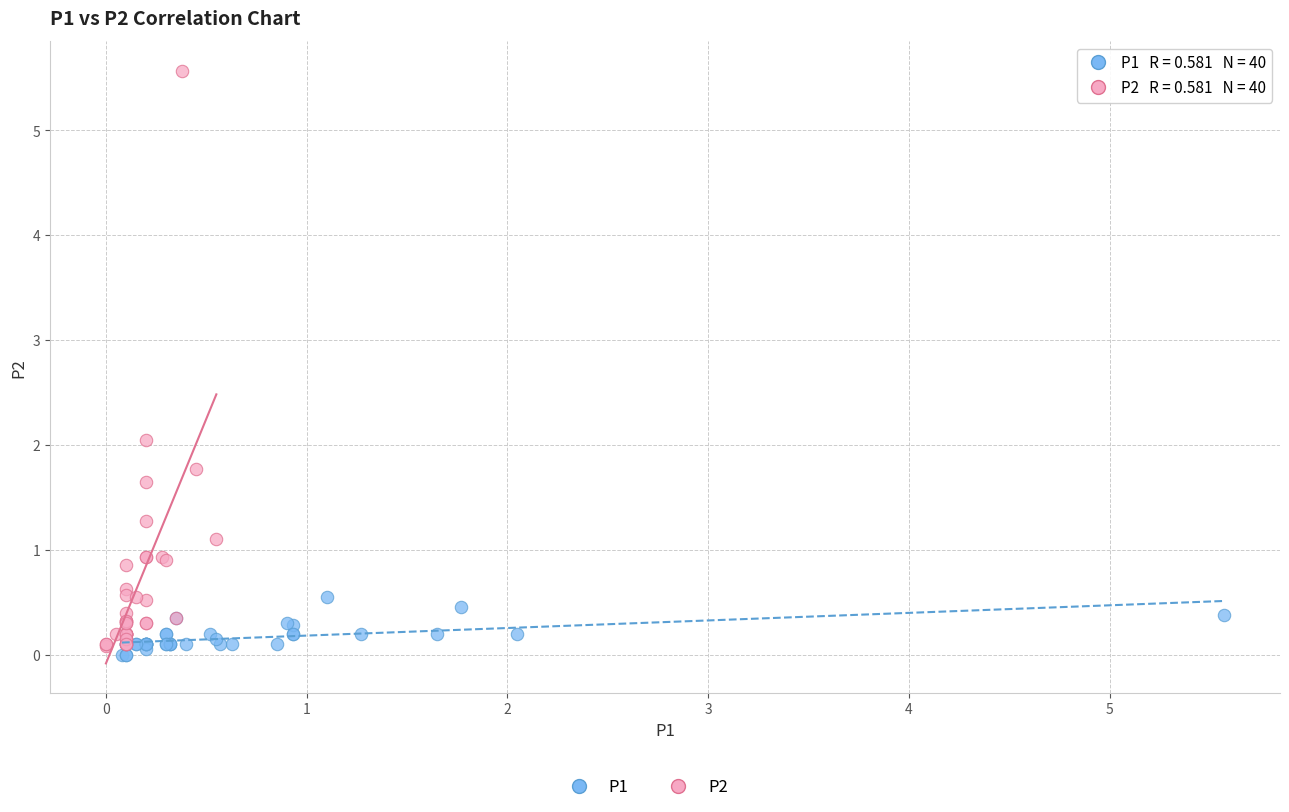

Which series reaches the maximum Y coordinate?

P2